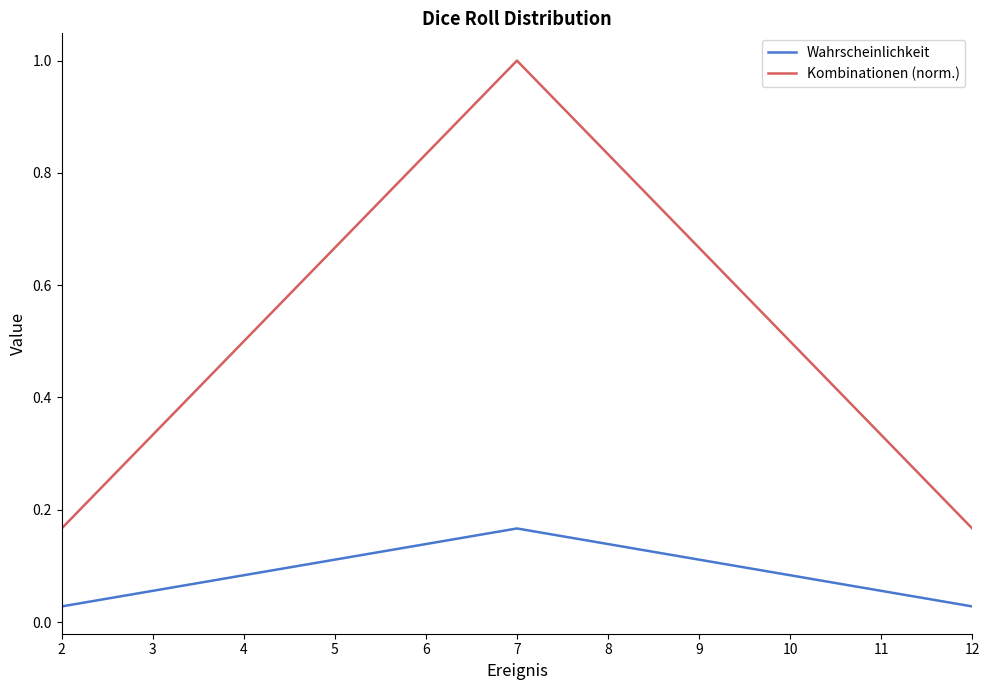

At how many categories does at least one series exceed 0?

11